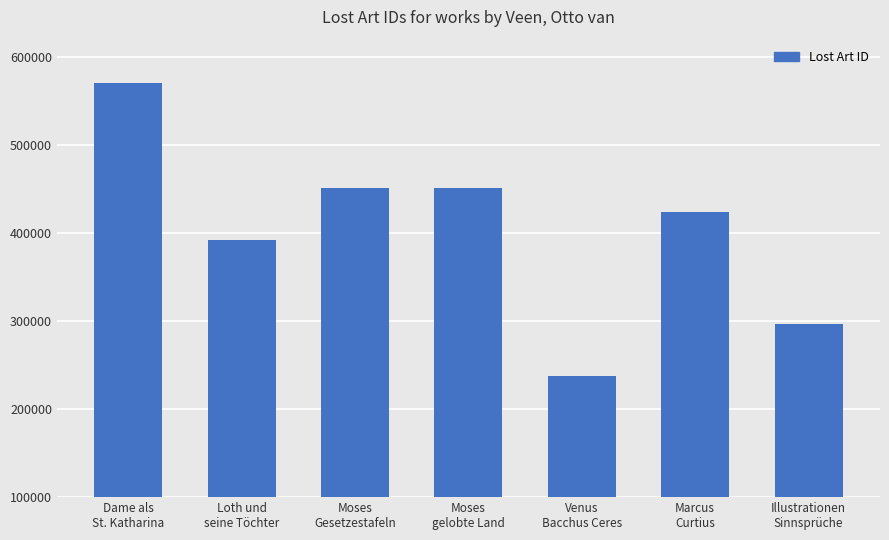

Which category has the highest value across all series?

Dame als
St. Katharina